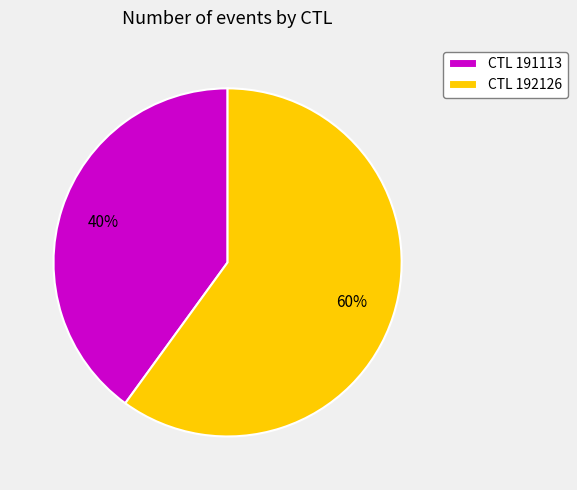

Which slice represents more than half of the pie?

CTL 192126